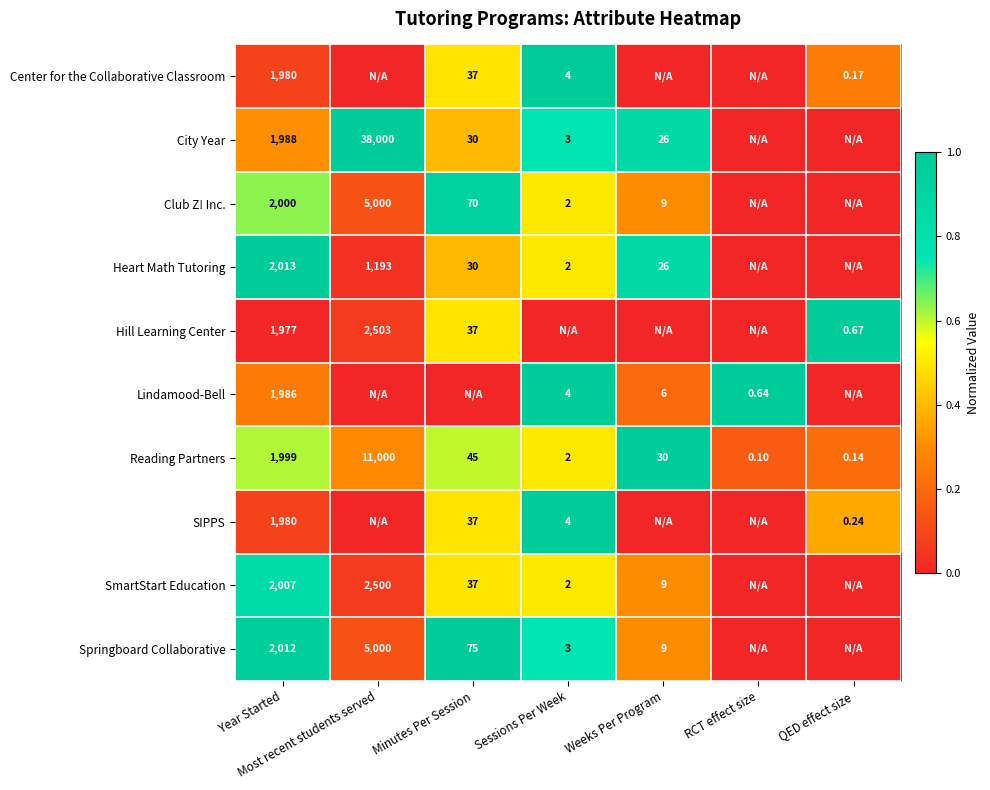

Is the value of Reading Partners at Year Started greater than the value of Heart Math Tutoring at Minutes Per Session?

Yes